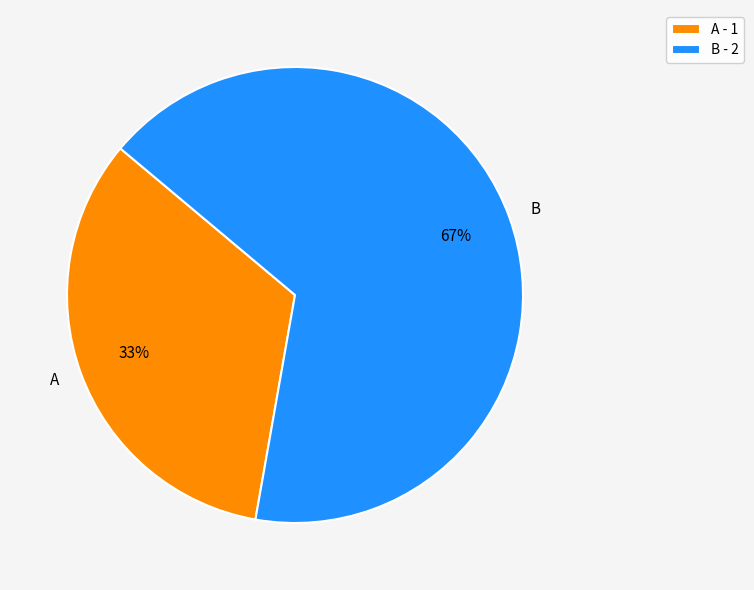

True or false: A accounts for 20% of the total.

False